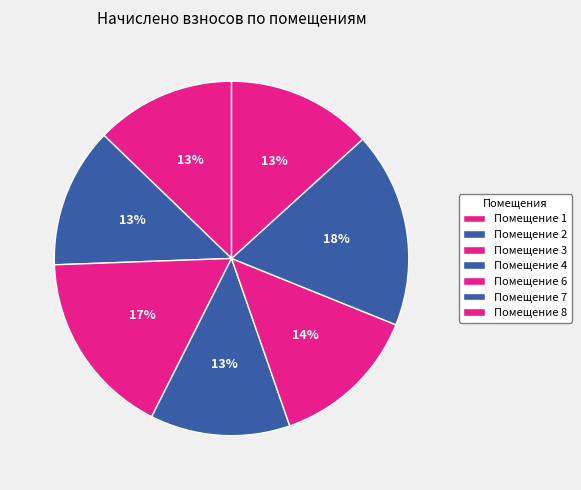

Is there any slice that represents more than half of the pie?

No